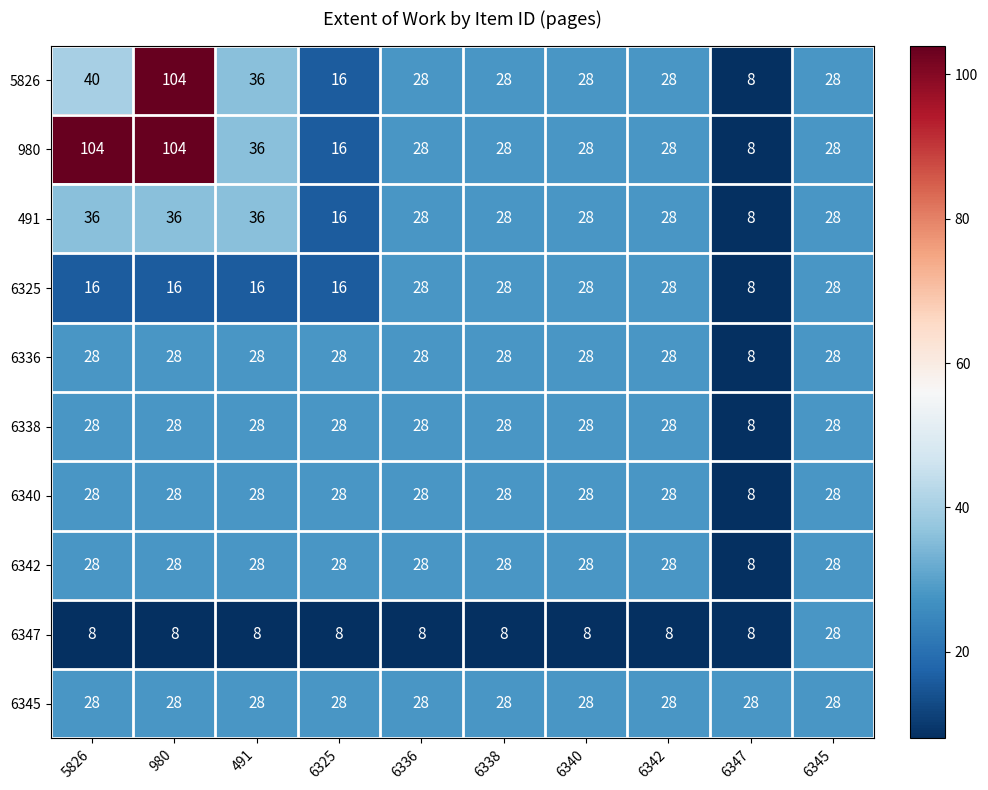

Which series has the largest total across all categories?

980